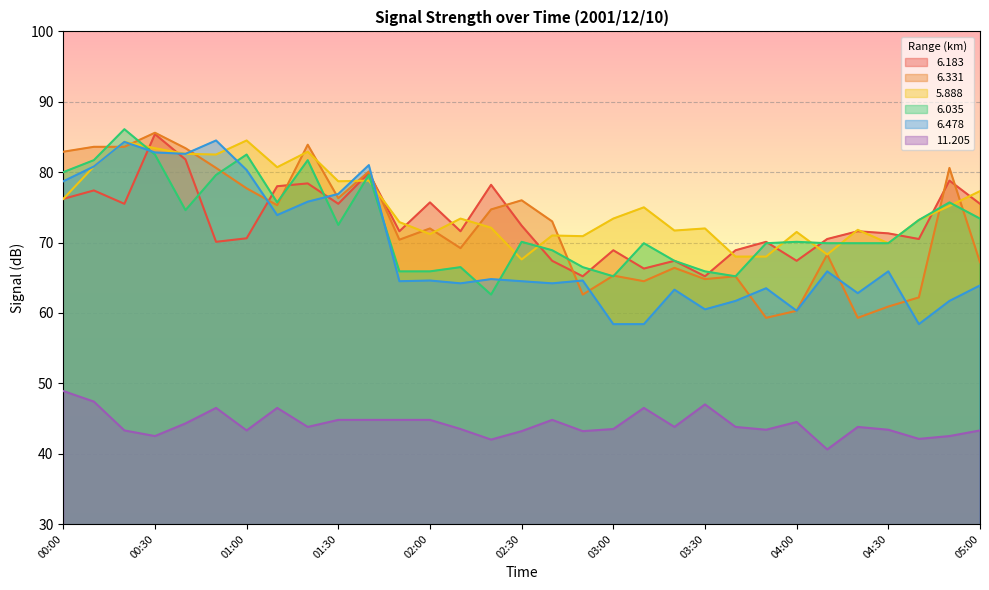

True or false:   5.888 has more than 2 interior local peaks.

True